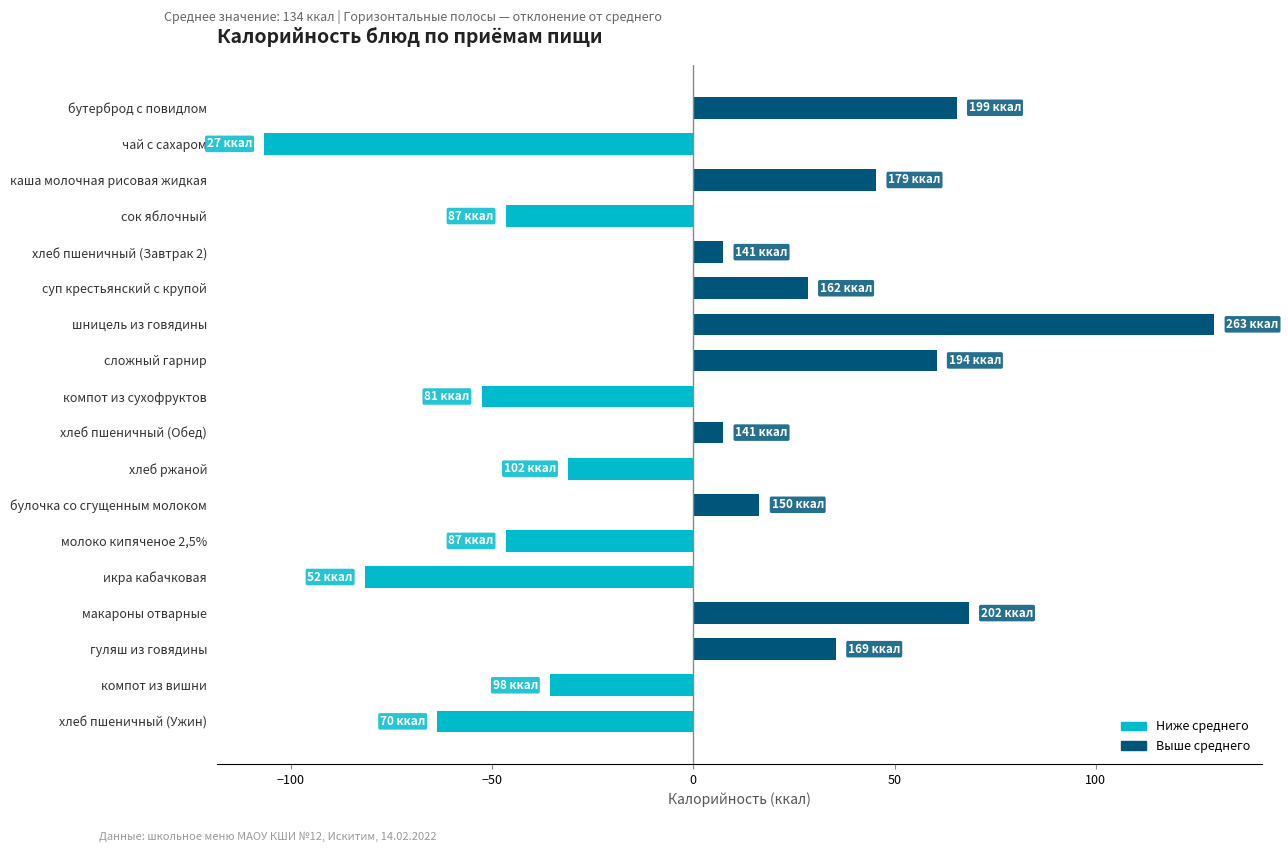

Read the value at шницель из говядины.

129.4